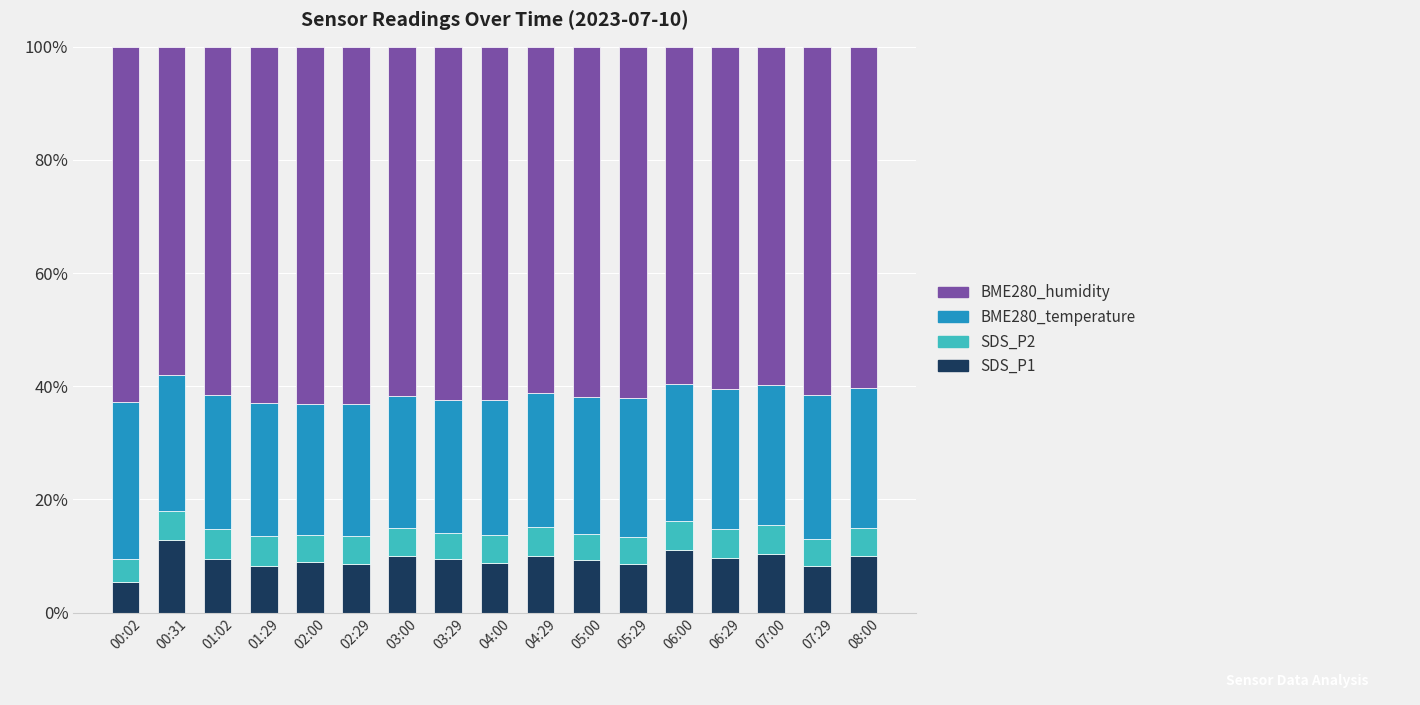

What is the lowest value of the SDS_P1 series?

5.4